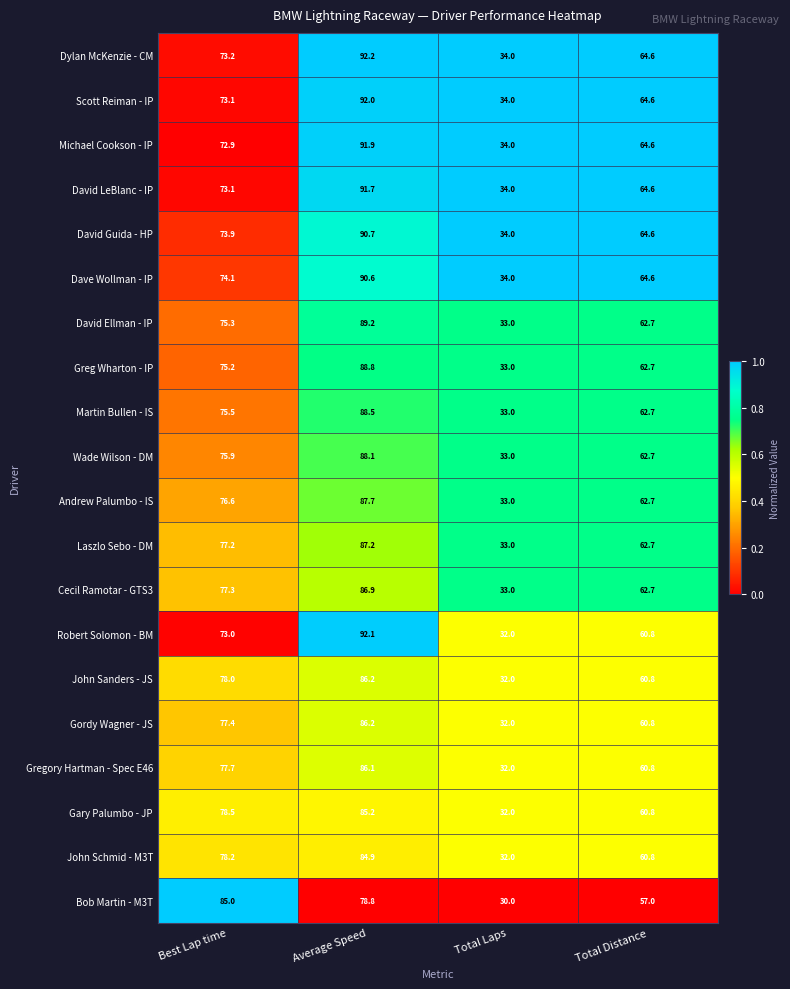

Which series has the widest spread of values?

Robert Solomon - BM